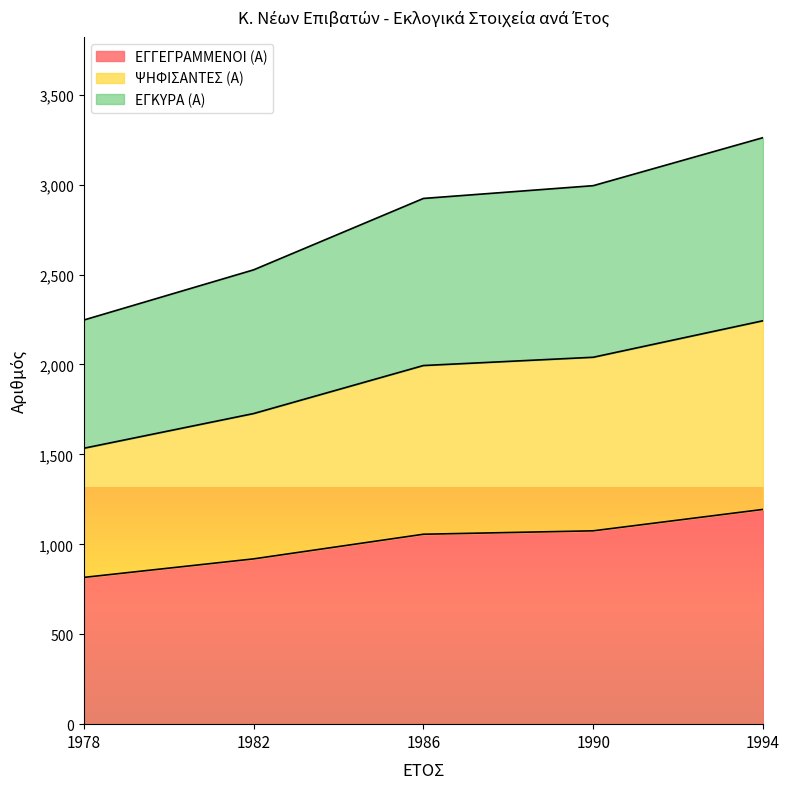

What is the approximate value of ΕΓΓΕΓΡΑΜΜΕΝΟΙ (Α) at 1986, to the nearest 5?

1055